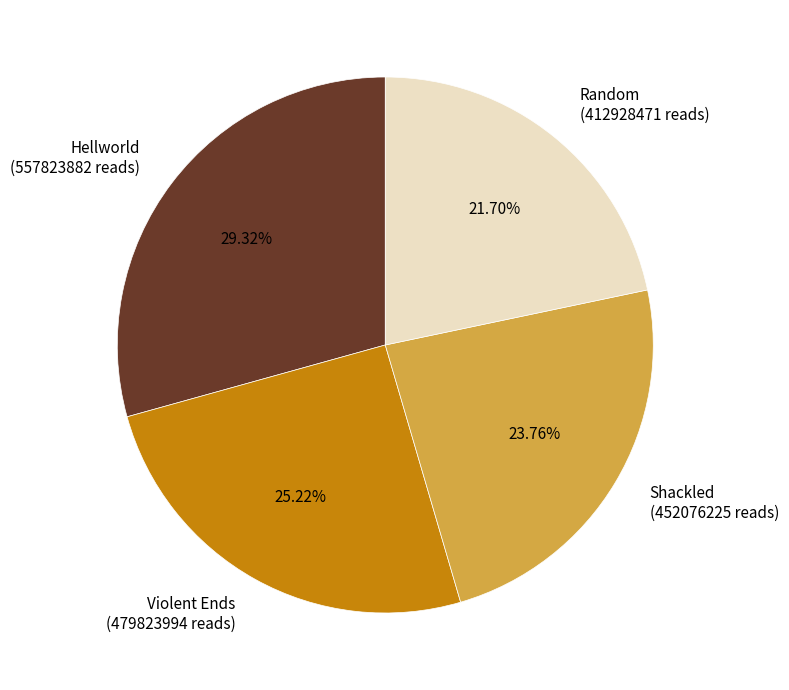

Does Shackled account for over 50% of the chart?

No